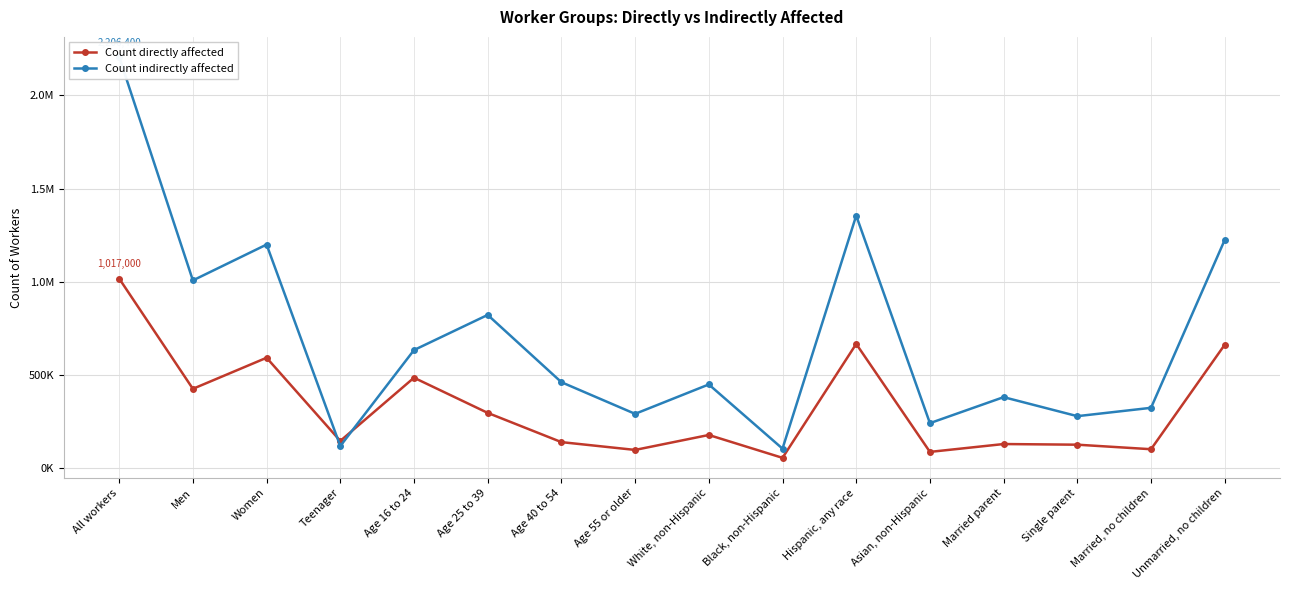

Reading left to right, transcribe all the data shown in this chart.

Count directly affected: 1017000	425100	591900	145500	484700	296000	139100	97200	177400	54700	666200	86600	128800	125300	101000	661800
Count indirectly affected: 2206400	1007000	1199400	117900	633100	821800	460700	290800	448600	104100	1354800	240900	380500	278400	323200	1224300